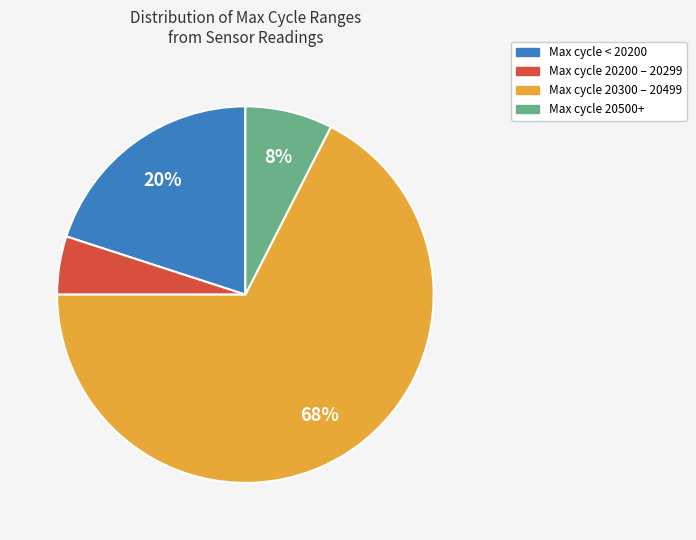

What is the ratio of the value at Max cycle < 20200 to the value at Max cycle 20200 – 20299?

4.0